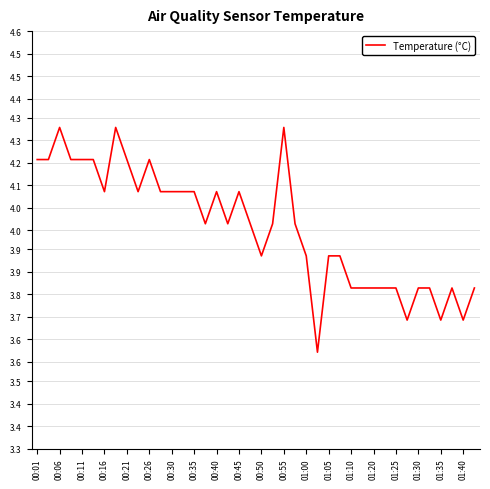

At which label does the data first exceed 4?

00:01